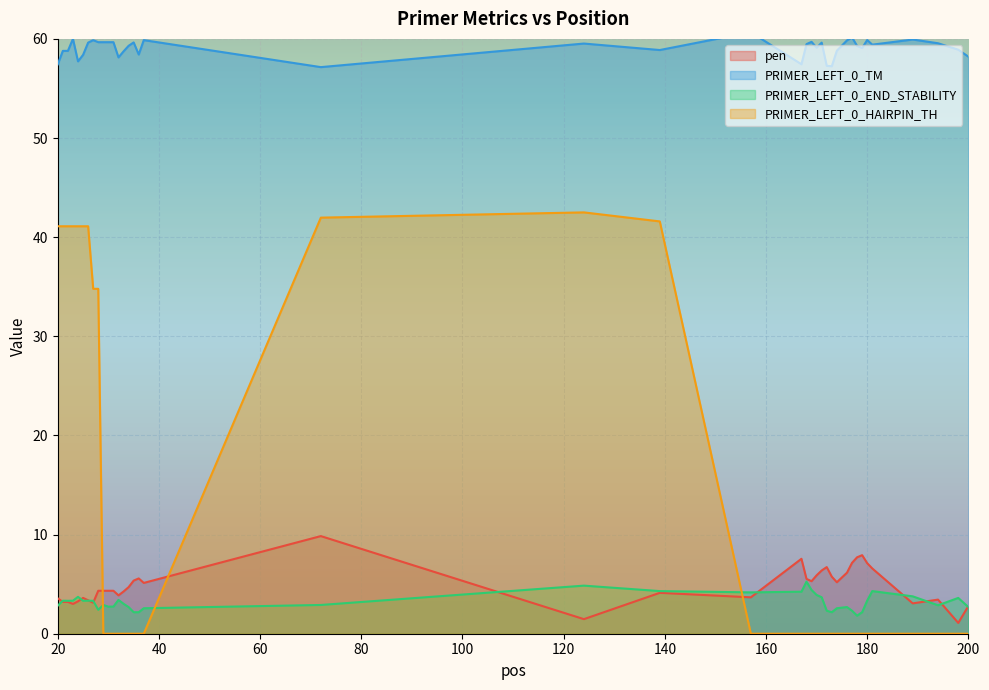

At how many categories does at least one series exceed 52?

40